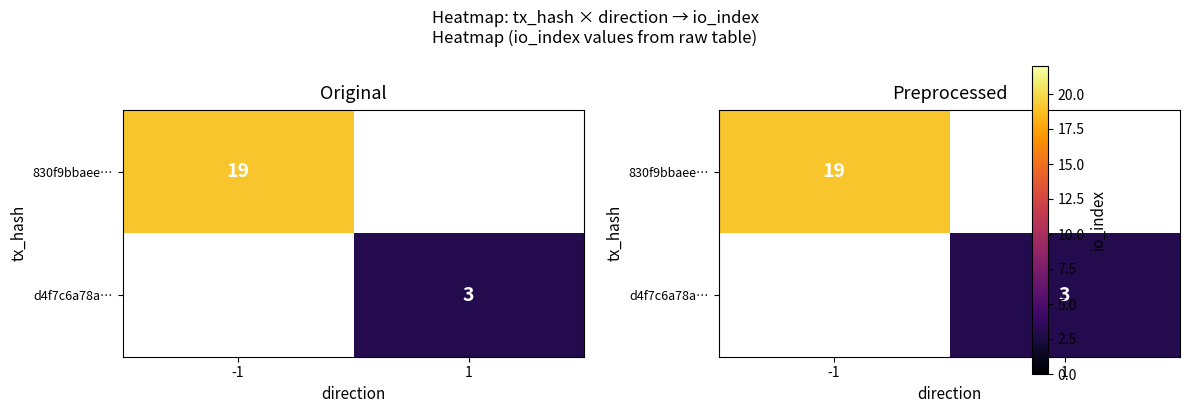

How many values in d4f7c6a78a… are above zero?

1